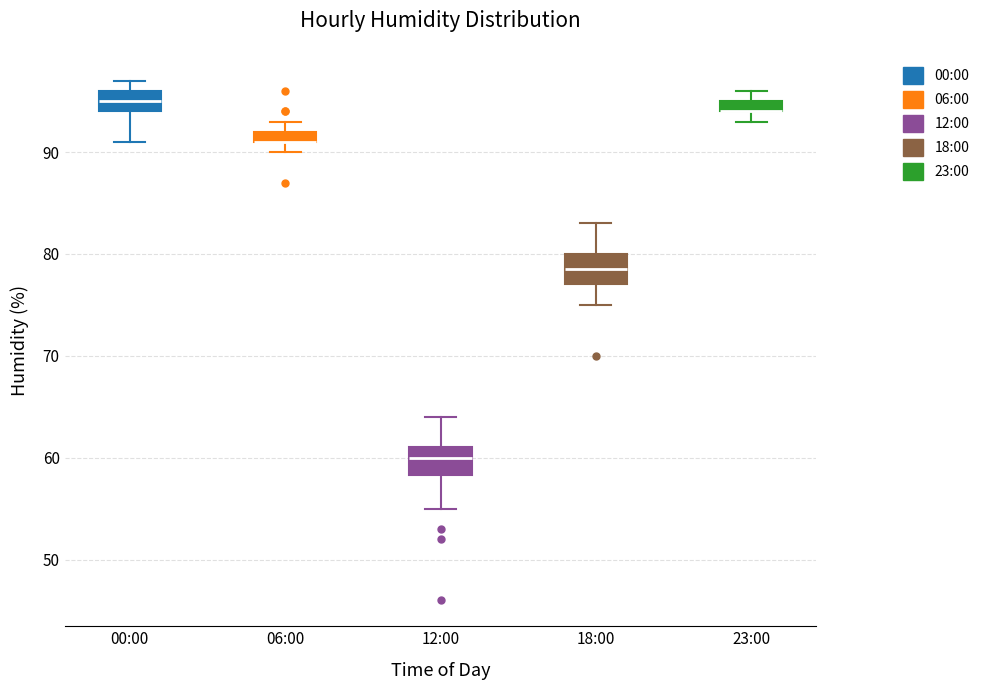

Where is the lower edge of the box for 18:00 on the y-axis? The values are not printed on the chart, so give them approximately, as read against the axis.

77